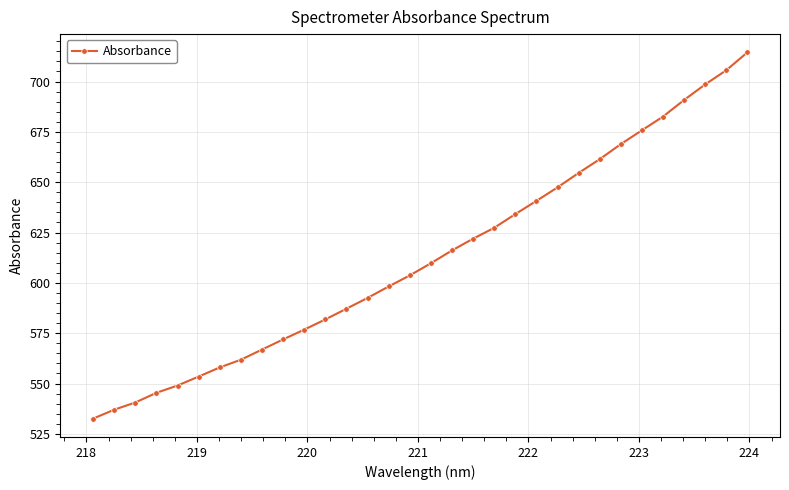

What is the value of the 2nd point from the left?

537.0